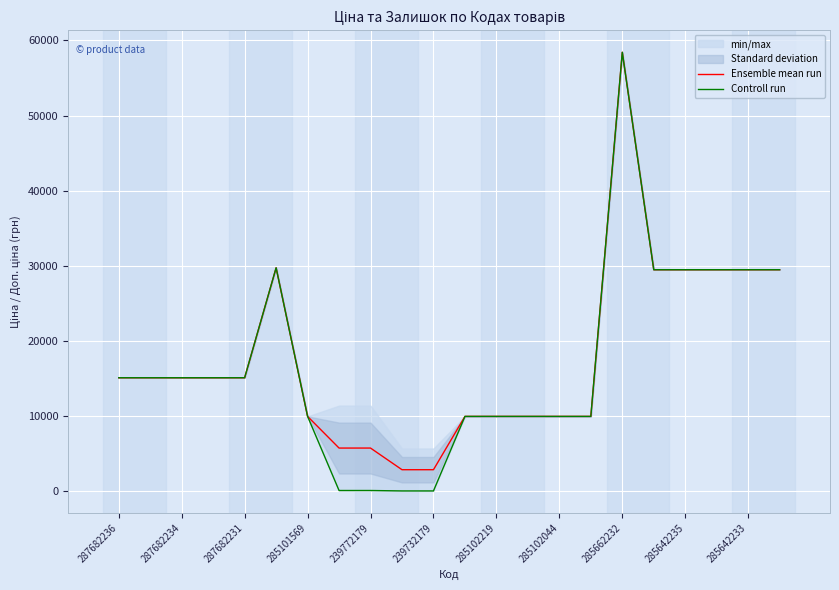

What is the maximum value for Ensemble mean run?

58426.5